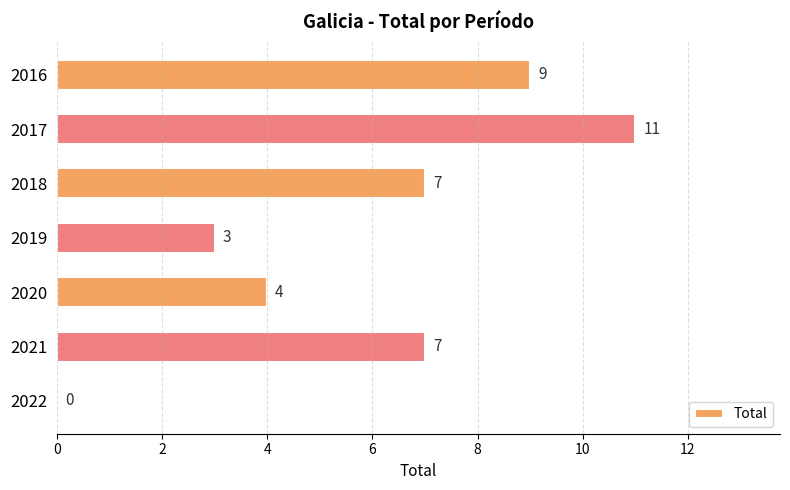

Is it true that the value at 2022 is 0?

True